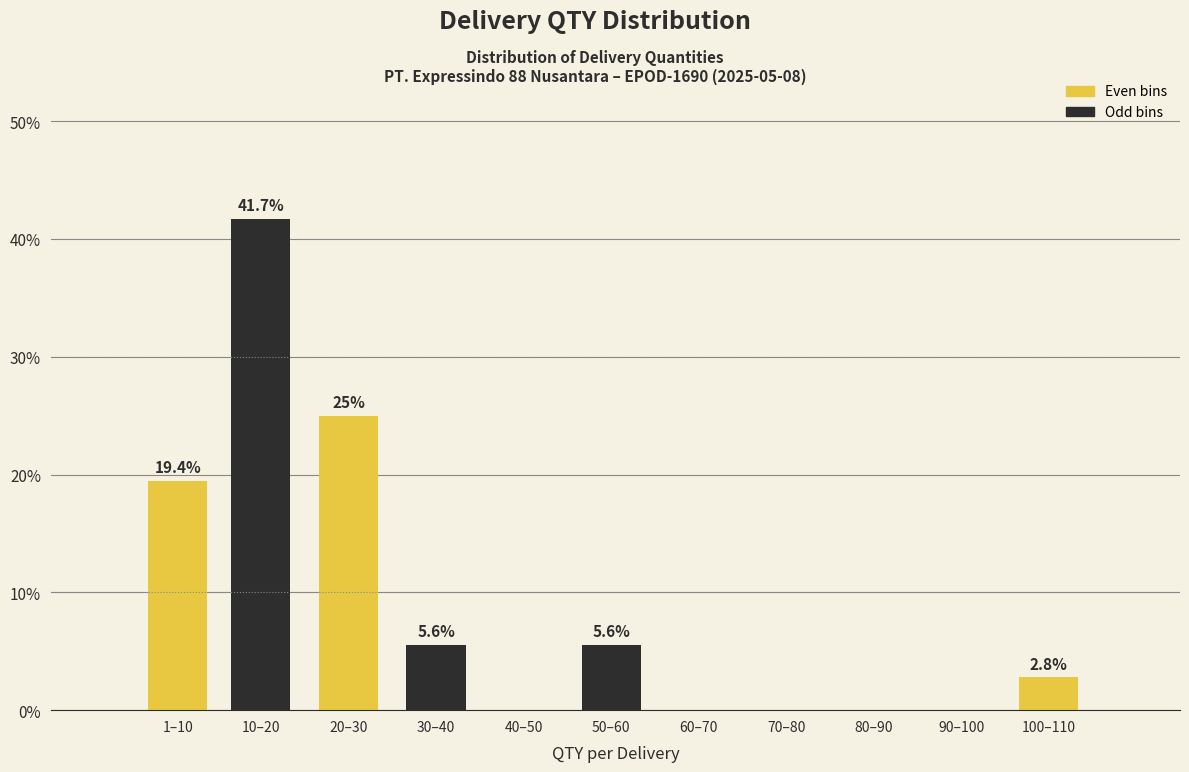

Reading left to right, list all the values displayed in this chart.

1–10=19.4	10–20=41.7	20–30=25.0	30–40=5.6	40–50=0.0	50–60=5.6	60–70=0.0	70–80=0.0	80–90=0.0	90–100=0.0	100–110=2.8